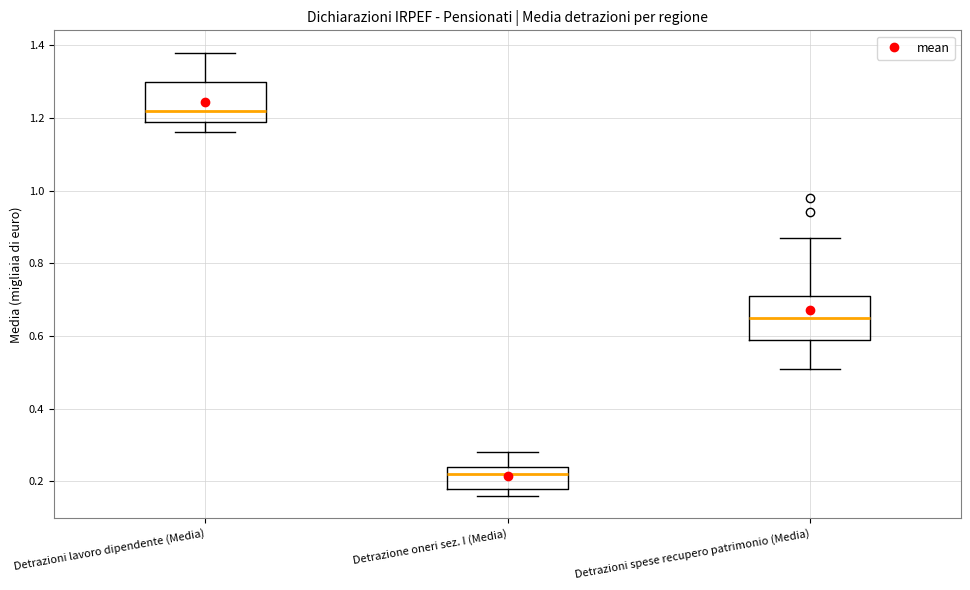

Reading left to right, read every box against the y-axis: the position of its median line, the range the box covers, and the ends of its whiskers. The values are not printed on the chart, so give them approximately, as read against the axis.

Detrazioni lavoro dipendente (Media): median 1.22, box 1.20 to 1.30, whiskers 1.16 to 1.38
Detrazione oneri sez. I (Media): median 0.22, box 0.18 to 0.24, whiskers 0.16 to 0.28
Detrazioni spese recupero patrimonio (Media): median 0.66, box 0.60 to 0.72, whiskers 0.52 to 0.88